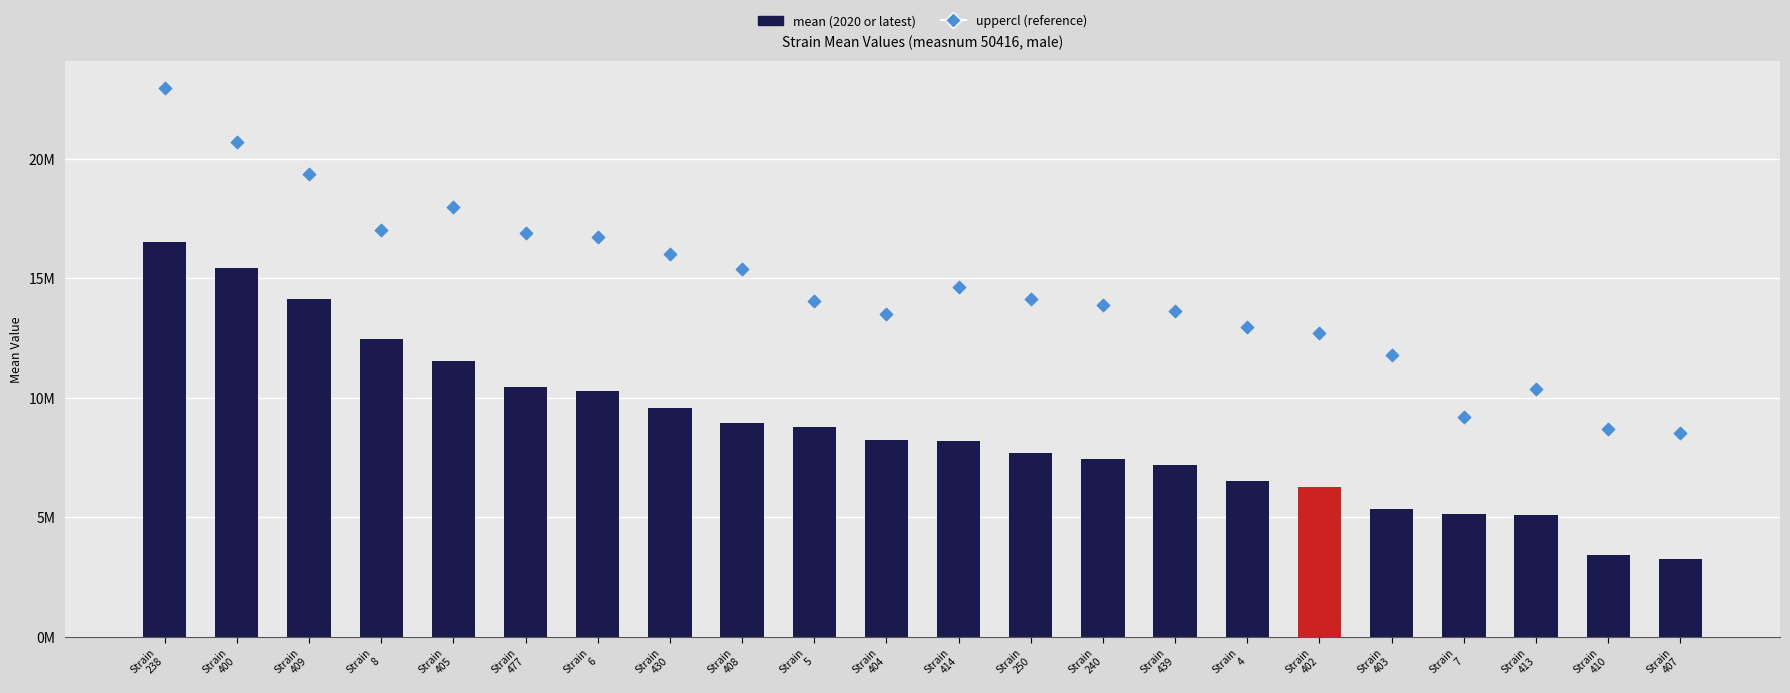

Which series reaches the minimum Y coordinate?

mean